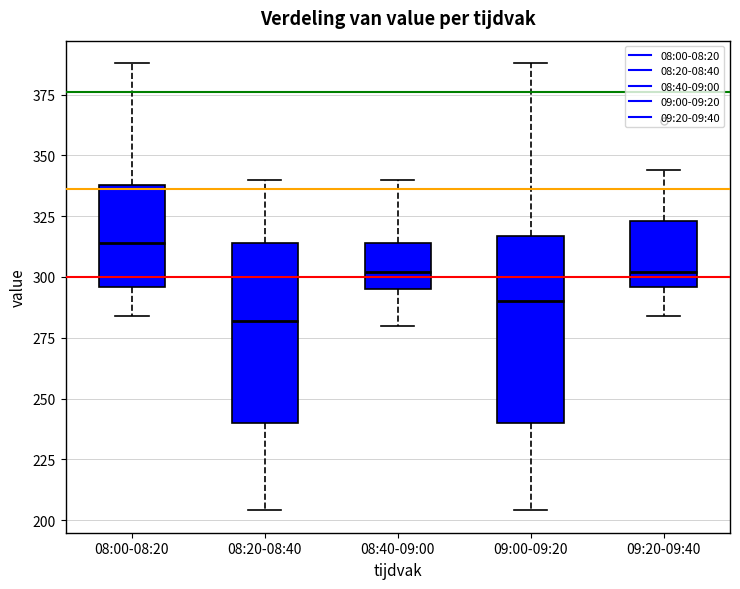

Which box has the highest median line?

08:00-08:20